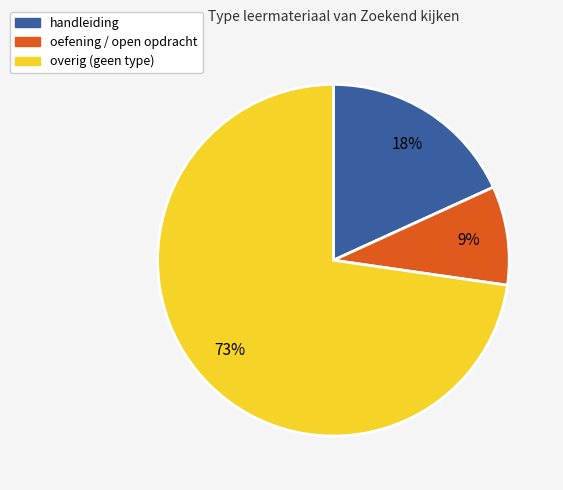

Is there any slice that represents more than half of the pie?

Yes